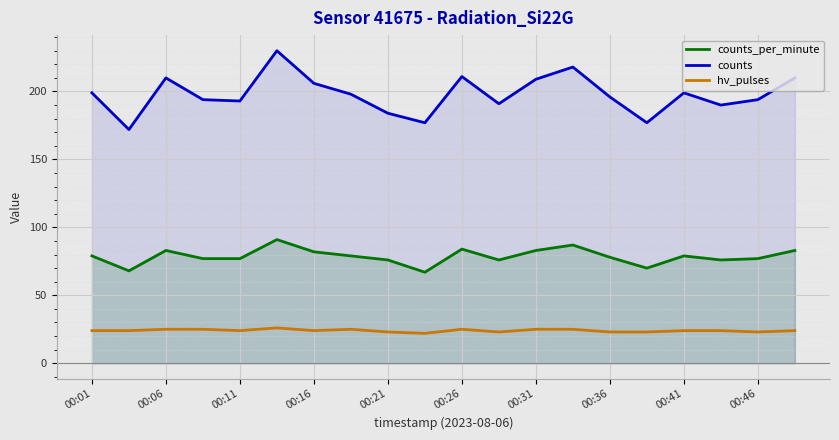

What is the maximum value for counts?

230